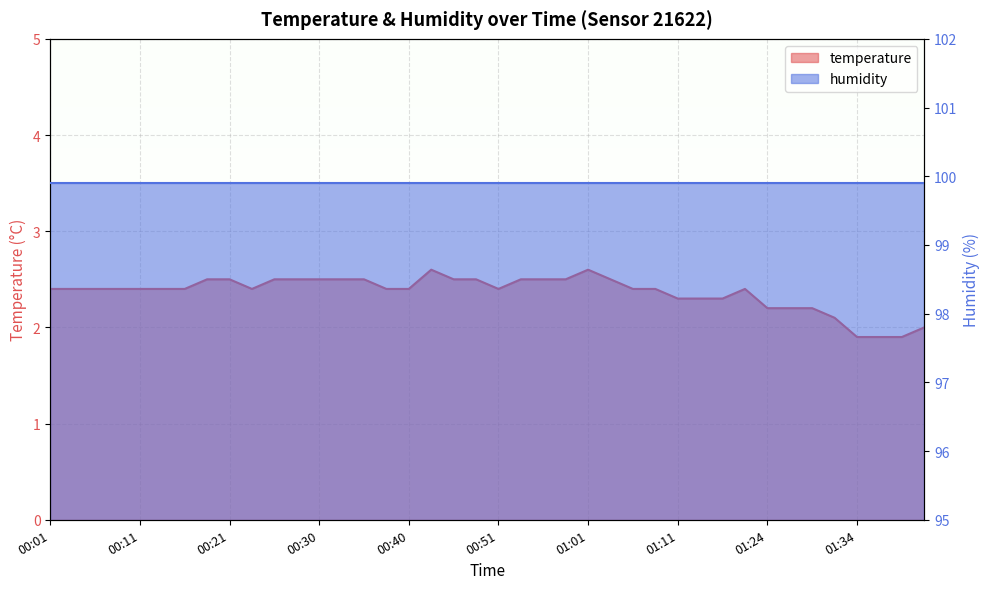

What is the maximum value shown in the chart?

2.6